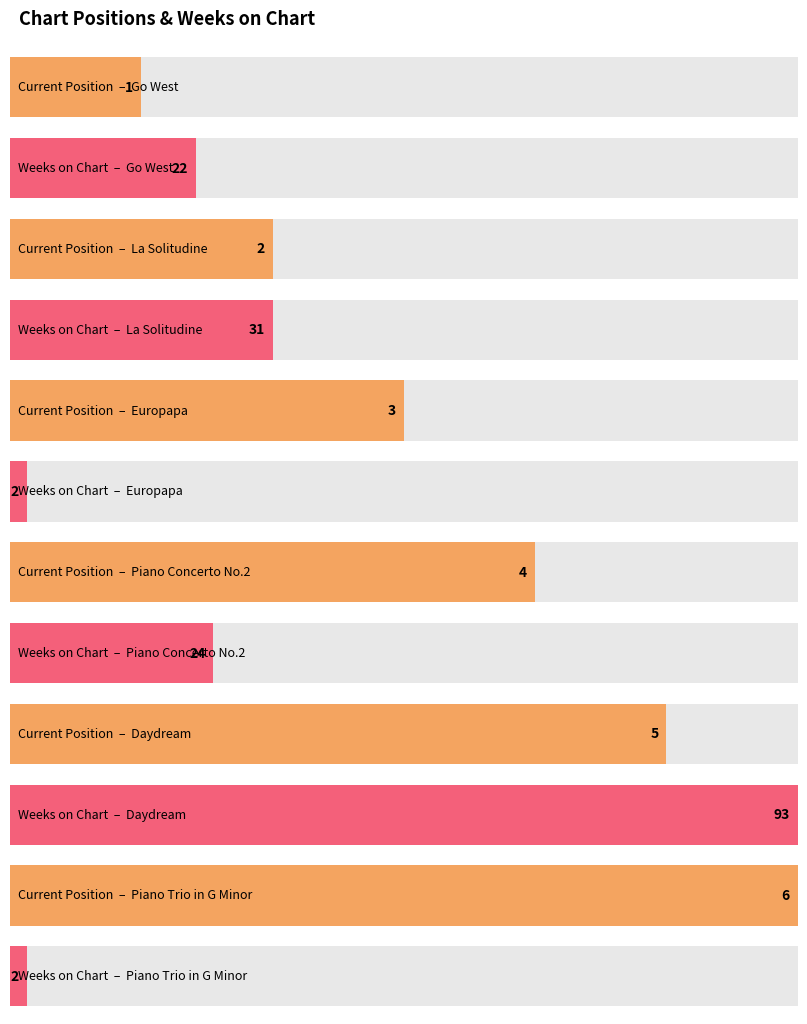

How many values in the Weeks on Chart series exceed 24?

2